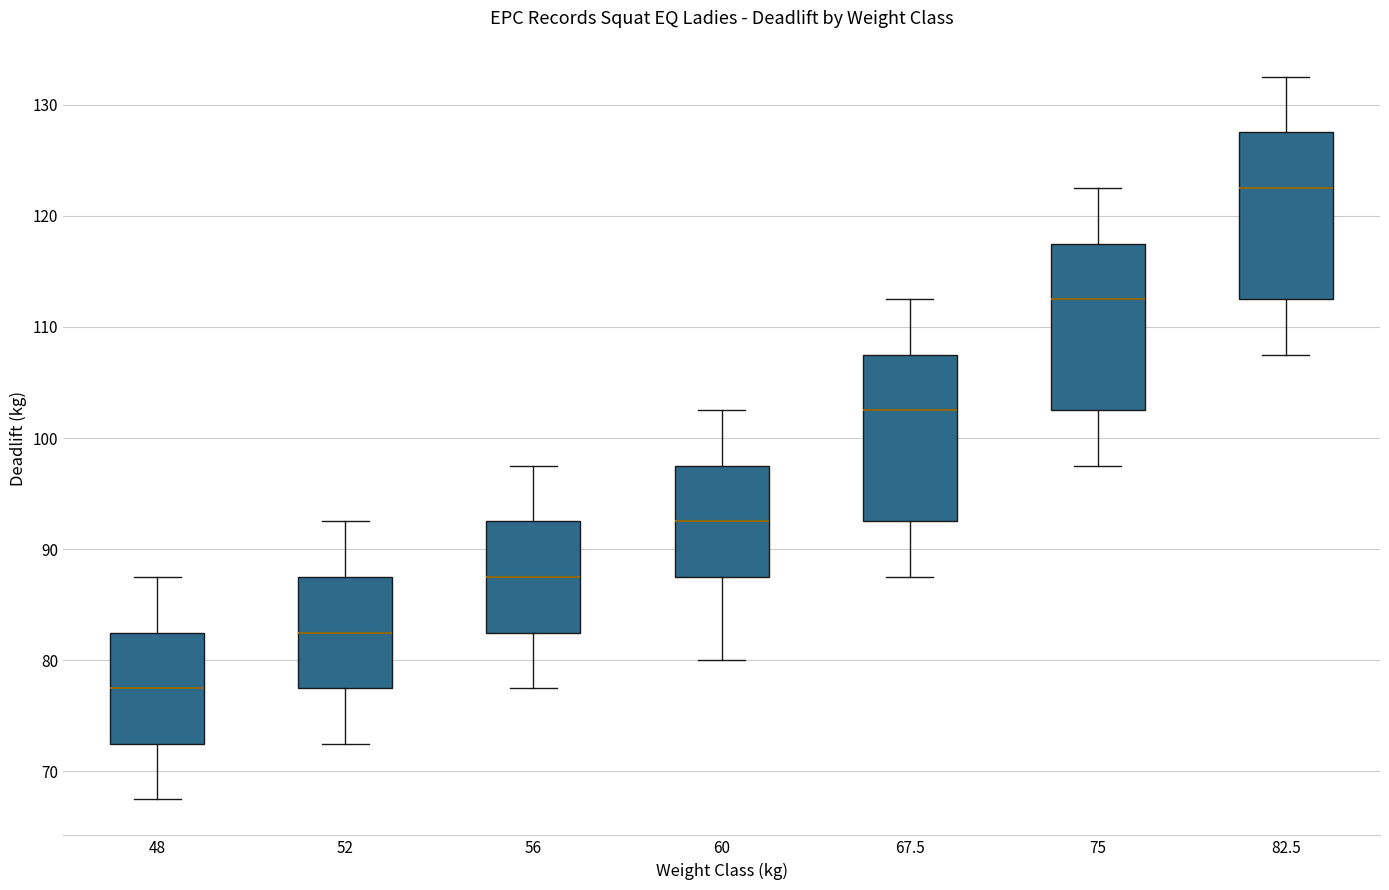

Reading left to right, transcribe this box plot: for each box, give where its median line is, the range the box spans, and where its two whiskers end, as read against the y-axis. The values are not printed on the chart, so give them approximately, as read against the axis.

48: median 78, box 73 to 83, whiskers 68 to 88
52: median 83, box 78 to 88, whiskers 73 to 93
56: median 88, box 83 to 93, whiskers 78 to 98
60: median 93, box 88 to 98, whiskers 80 to 103
67.5: median 103, box 93 to 108, whiskers 88 to 113
75: median 113, box 103 to 118, whiskers 98 to 123
82.5: median 123, box 113 to 128, whiskers 108 to 133